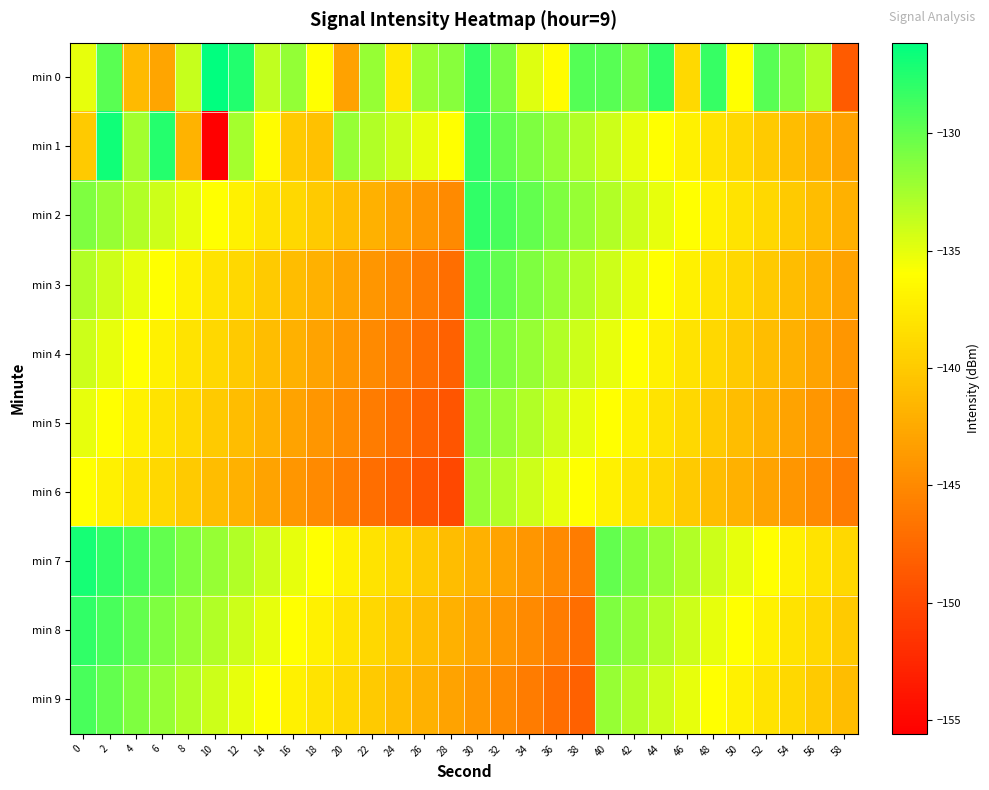

List the series in order of their peak value, lowest first.

min 6, min 5, min 4, min 3, min 9, min 2, min 8, min 7, min 1, min 0